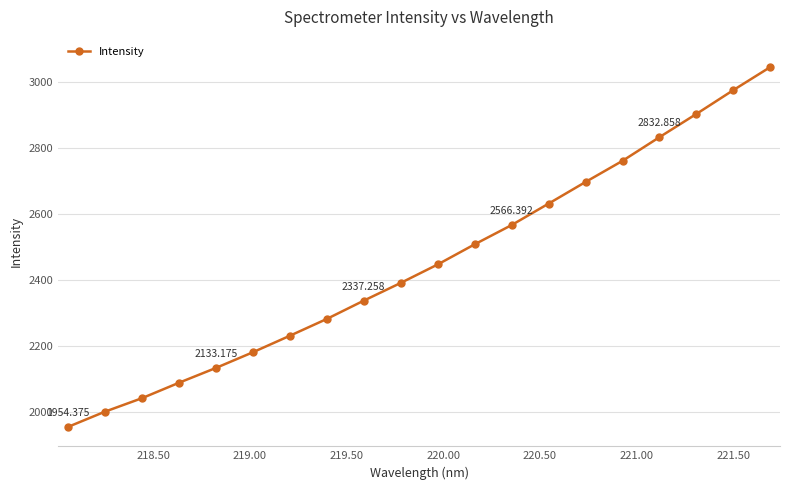

What is the difference between the second highest and minimum values?

1021.1